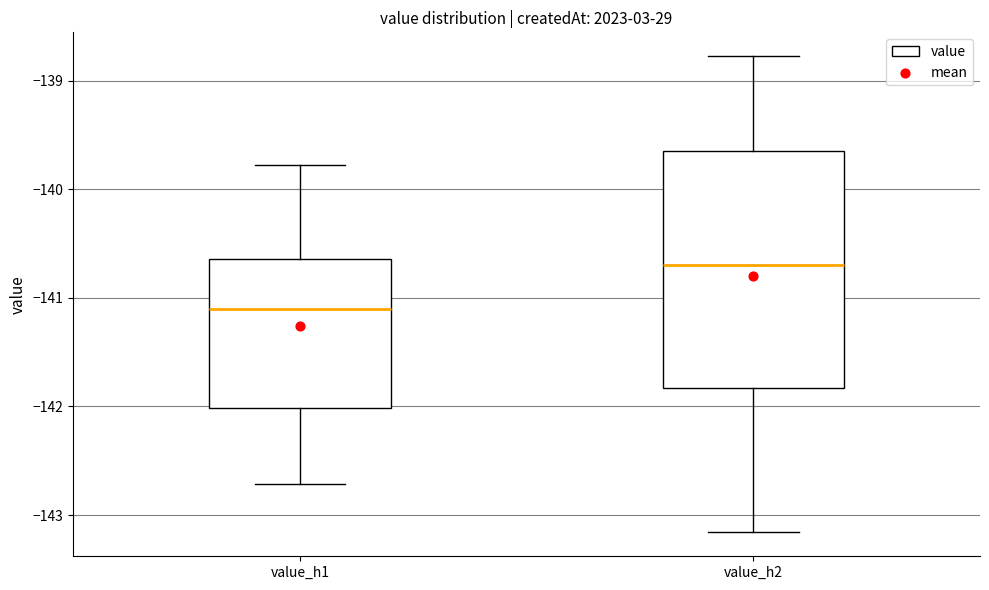

Reading left to right, read every box against the y-axis: the position of its median line, the range the box covers, and the ends of its whiskers. The values are not printed on the chart, so give them approximately, as read against the axis.

value_h1: median -141.1, box -142.0 to -140.6, whiskers -142.7 to -139.8
value_h2: median -140.7, box -141.8 to -139.6, whiskers -143.2 to -138.8